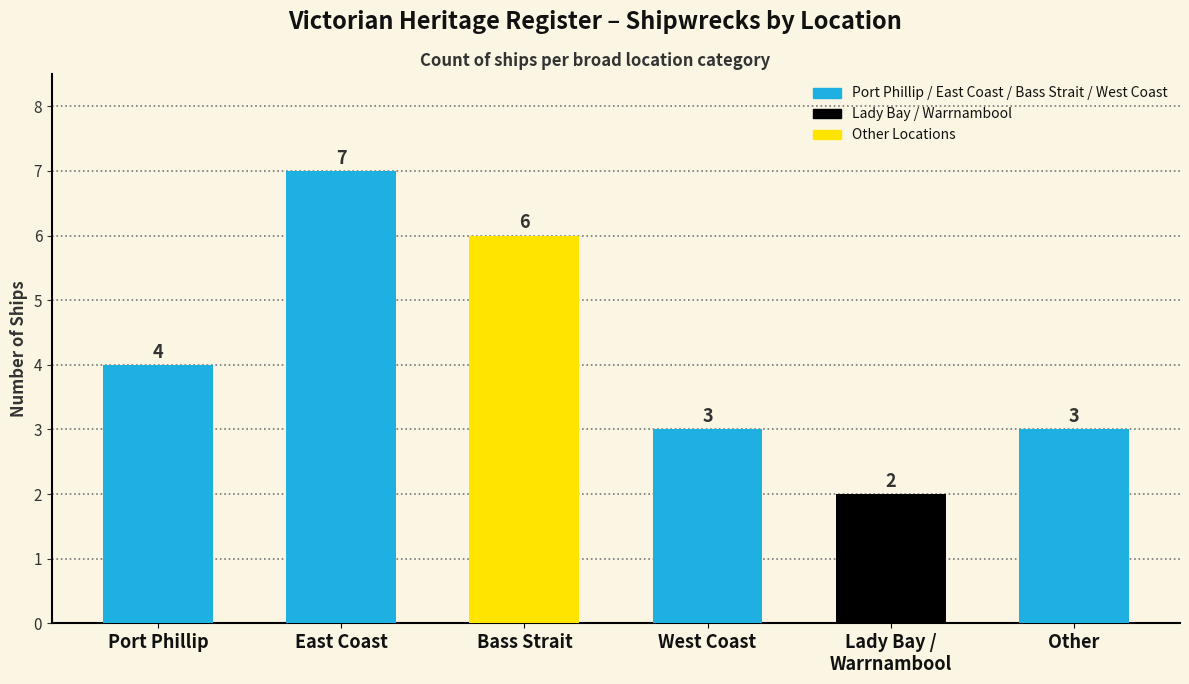

True or false: the data shows 2 at Lady Bay /
Warrnambool.

True